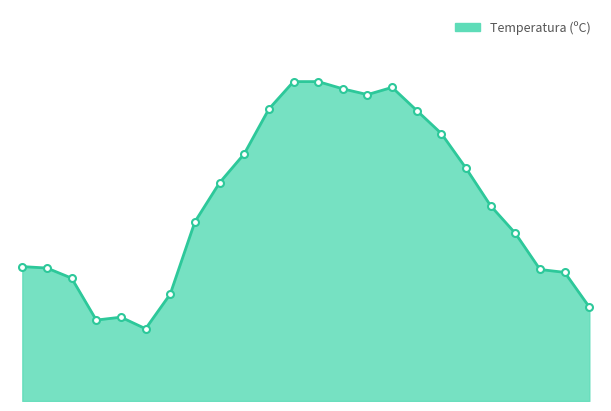

How many points are higher than both their immediate neighbors (excluding endpoints)?

2